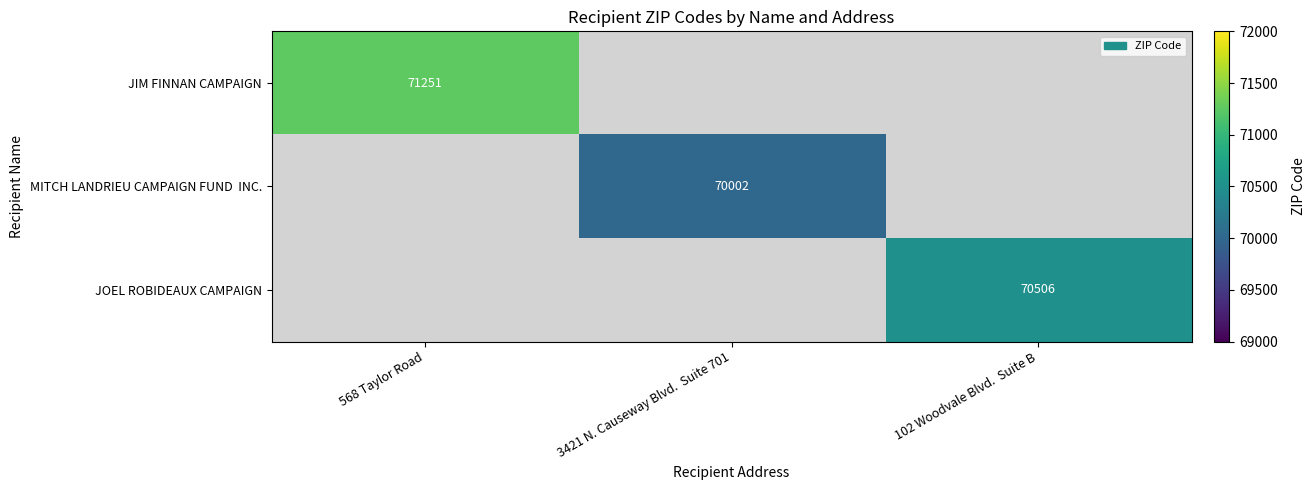

What is the smallest value displayed?

70002.0